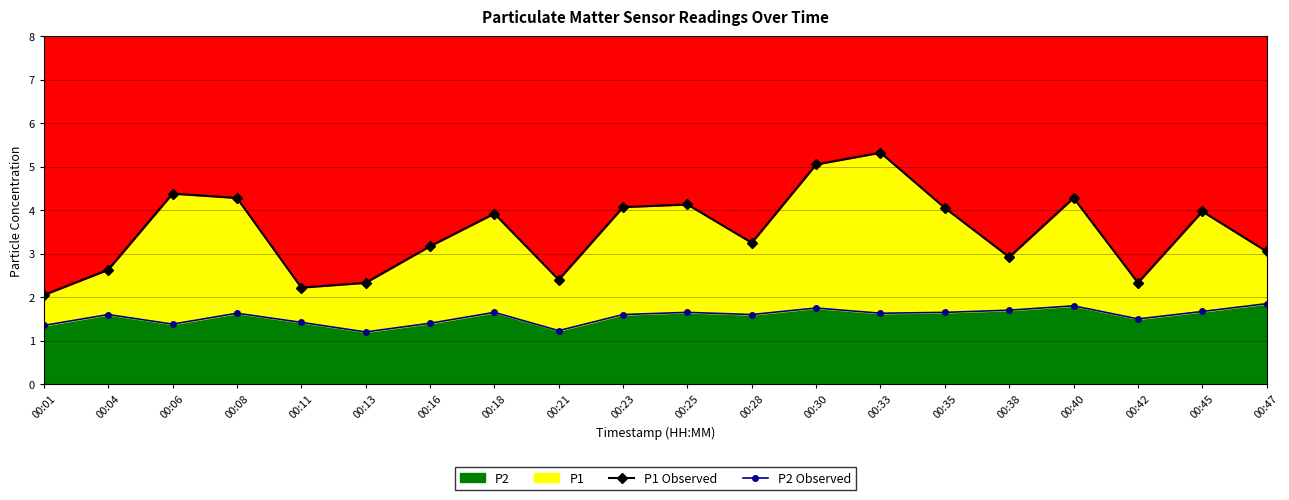

Reading right to left, transcribe all the data shown in this chart.

P1 Observed: 00:47=3.0	00:45=4.0	00:42=2.3	00:40=4.3	00:38=2.9	00:35=4.0	00:33=5.3	00:30=5.0	00:28=3.2	00:25=4.1	00:23=4.1	00:21=2.4	00:18=3.9	00:16=3.2	00:13=2.3	00:11=2.2	00:08=4.3	00:06=4.4	00:04=2.6	00:01=2.0
P2 Observed: 00:47=1.9	00:45=1.7	00:42=1.5	00:40=1.8	00:38=1.7	00:35=1.6	00:33=1.6	00:30=1.8	00:28=1.6	00:25=1.6	00:23=1.6	00:21=1.2	00:18=1.6	00:16=1.4	00:13=1.2	00:11=1.4	00:08=1.6	00:06=1.4	00:04=1.6	00:01=1.4